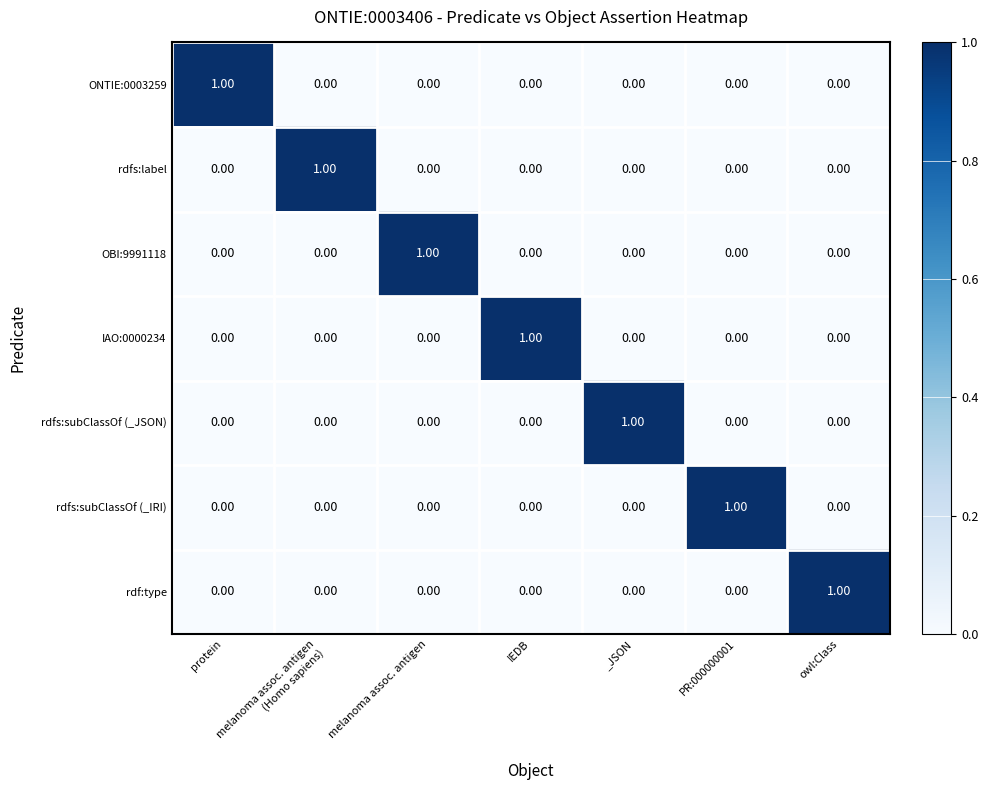

At how many categories does at least one series exceed 0?

7